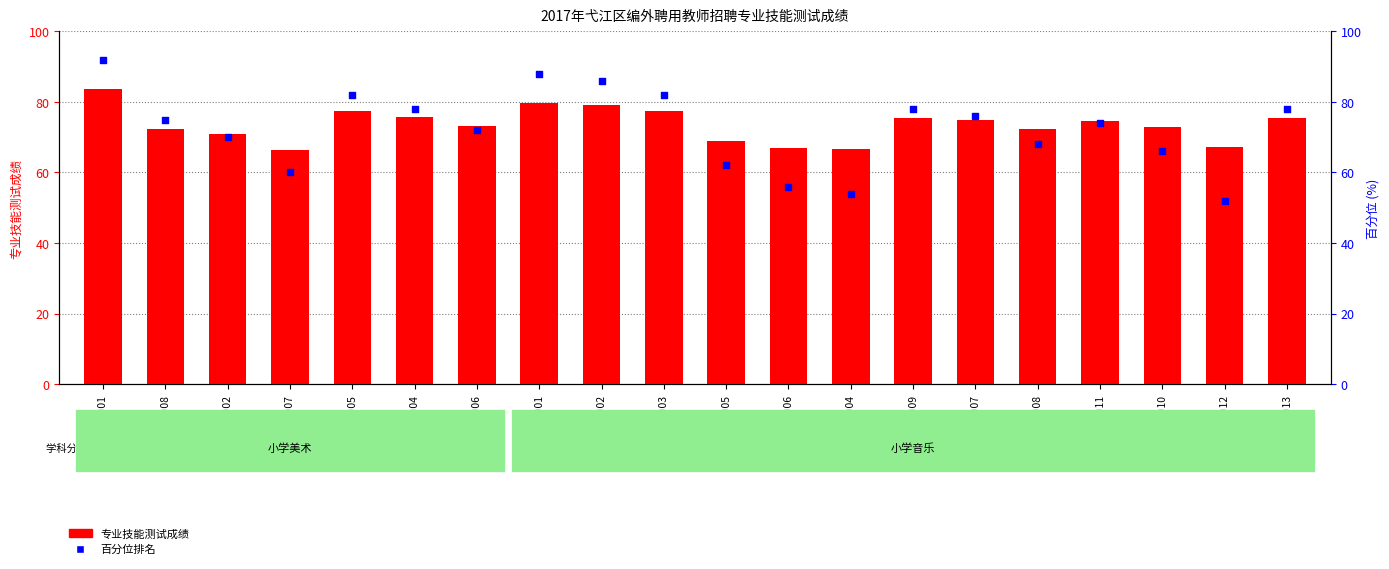

What is the total value across all series at 201702009?

153.4